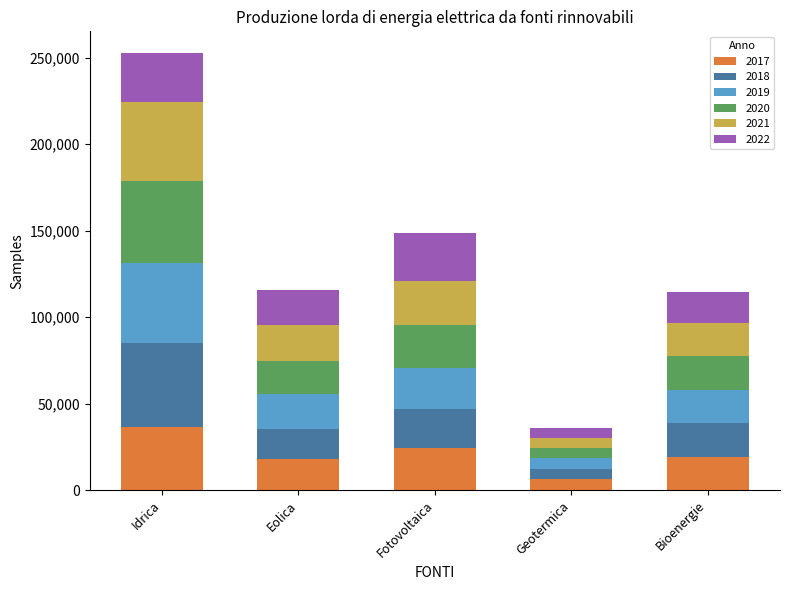

What is the sum of all 2017 values?

103897.7